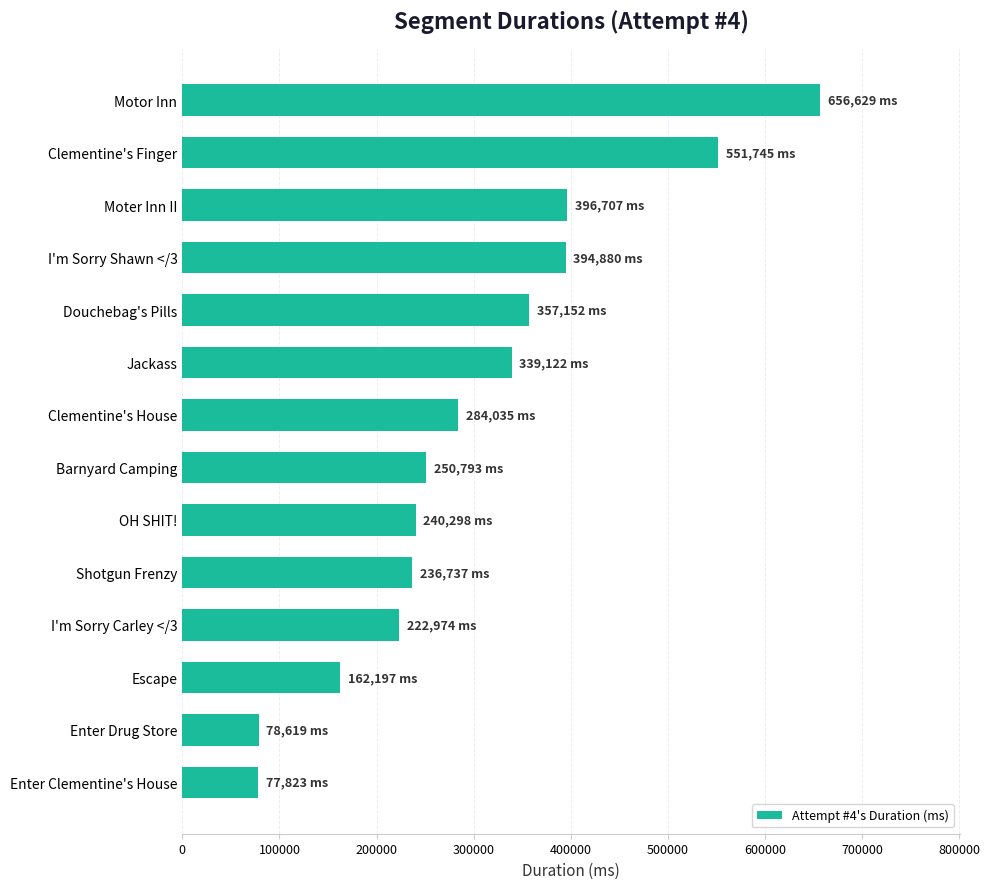

The chart shows a value of 886090 at Clementine's Finger. True or false?

False